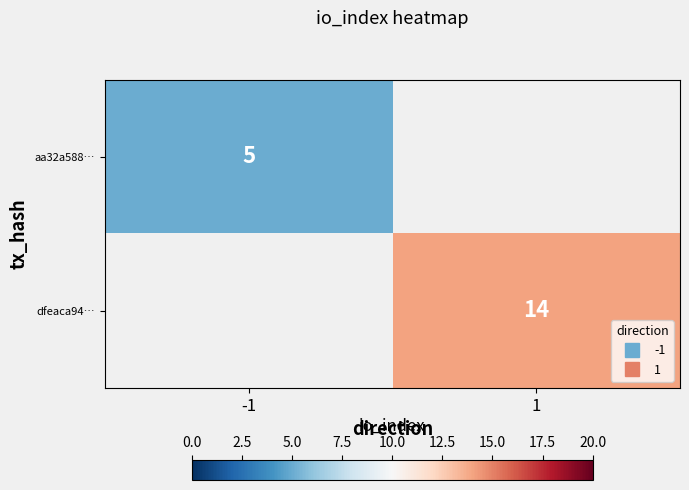

True or false: dfeaca94… has a value of 24.0 at 1.

False